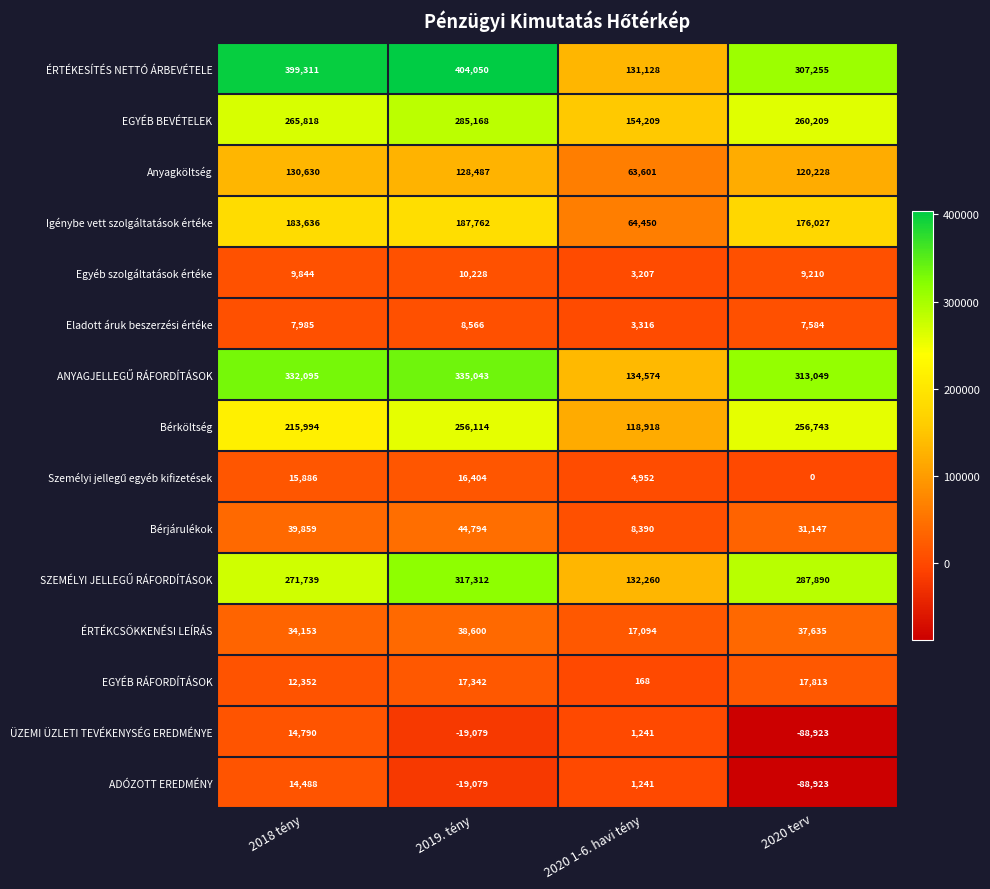

Which series has the widest spread of values?

ÉRTÉKESÍTÉS NETTÓ ÁRBEVÉTELE